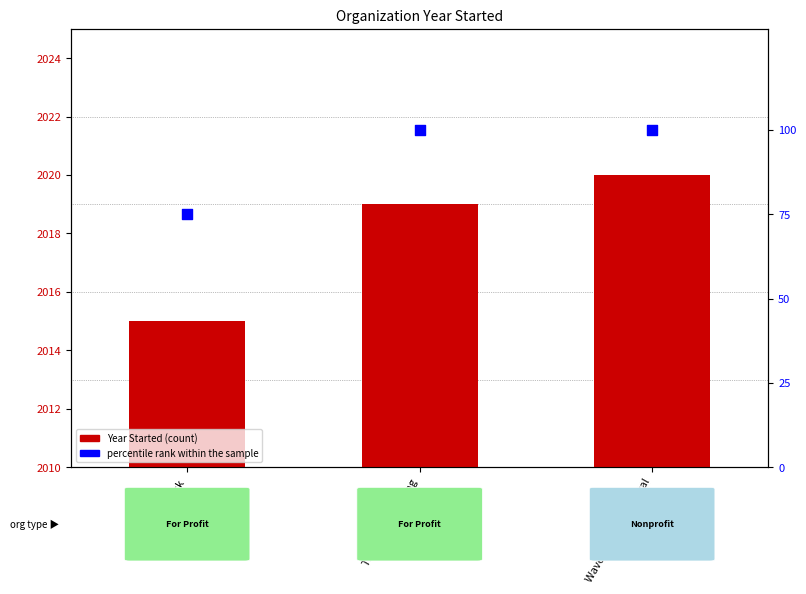

At which category is the sum across all series the highest?

Wave Tutoring Festival